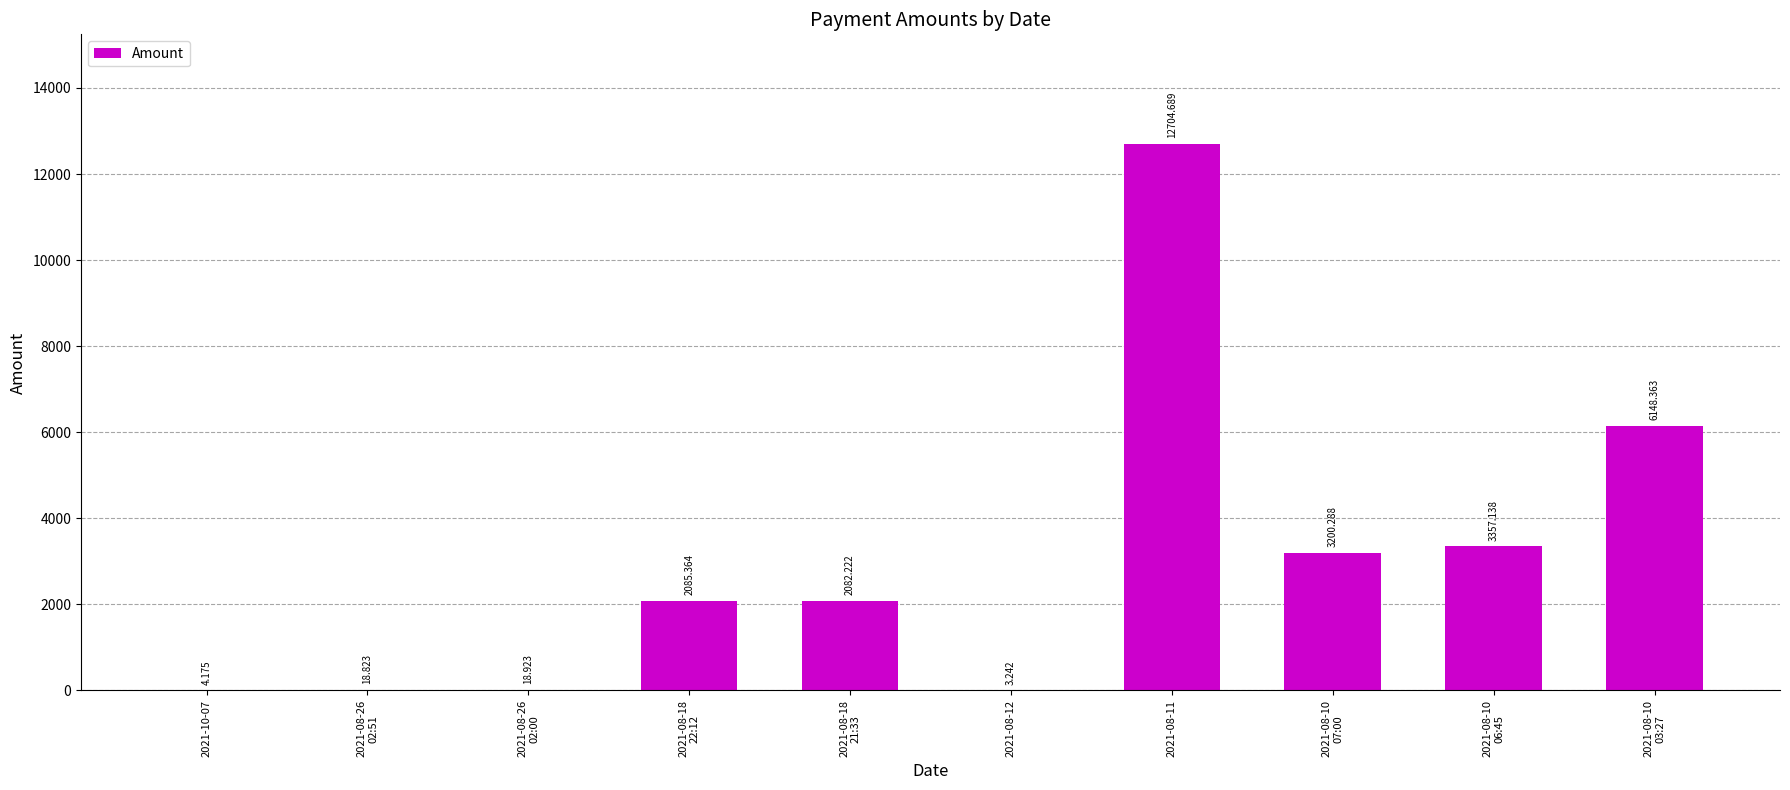

Reading left to right, what are all the values shown in this chart?

2021-10-07=4.2	2021-08-26
02:51=18.8	2021-08-26
02:00=18.9	2021-08-18
22:12=2085.4	2021-08-18
21:33=2082.2	2021-08-12=3.2	2021-08-11=12704.7	2021-08-10
07:00=3200.3	2021-08-10
06:45=3357.1	2021-08-10
03:27=6148.4